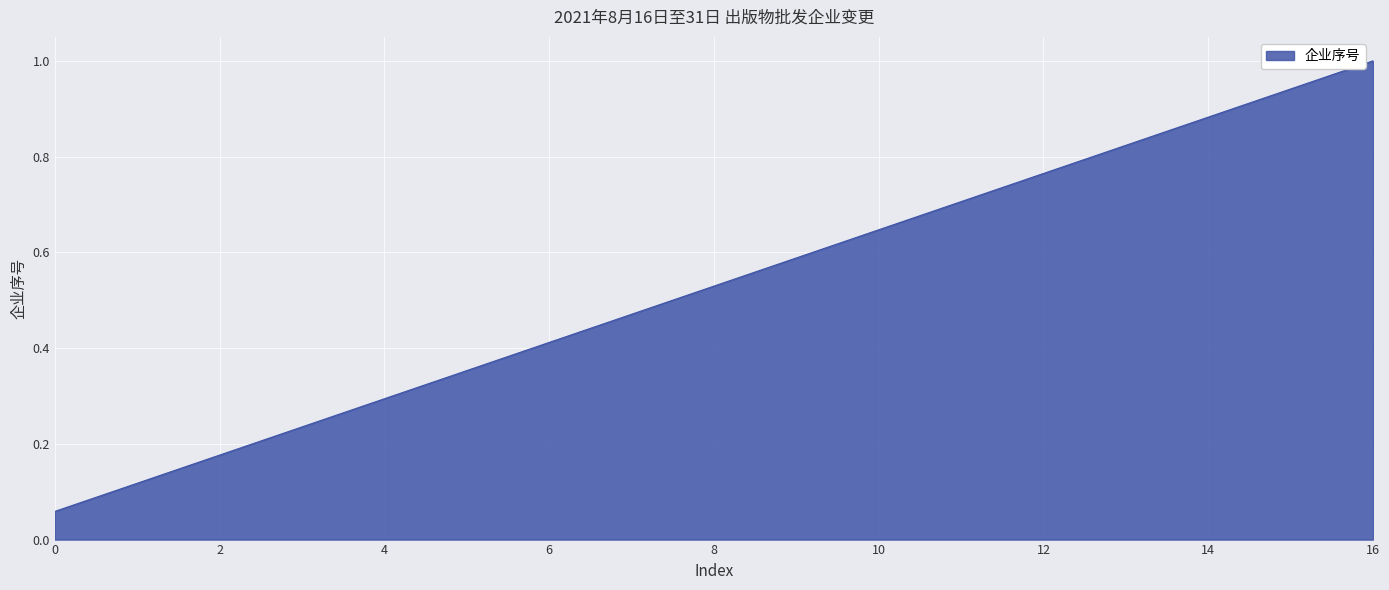

How many lines are shown in the chart?

1